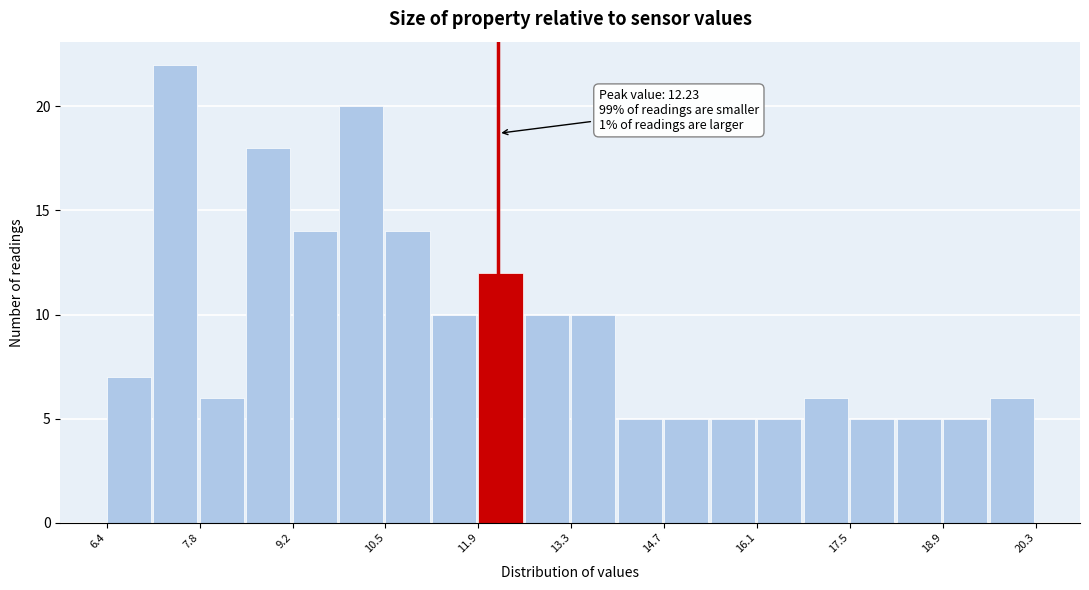

Around what value on the x-axis is the tallest bar? Give the approximate position of its centre, as read against the axis.

7.4